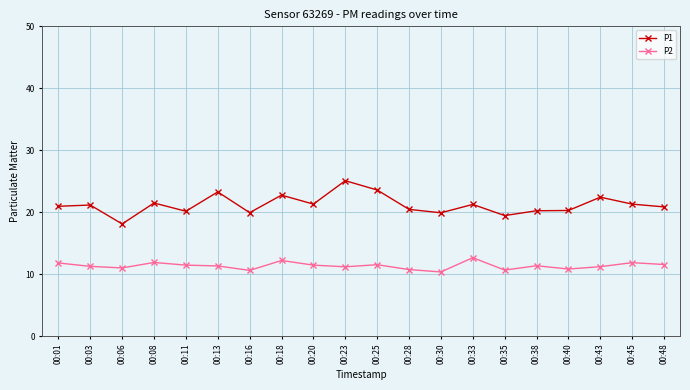

What is the sum of the P2 values at 00:45 and 00:38?

23.2